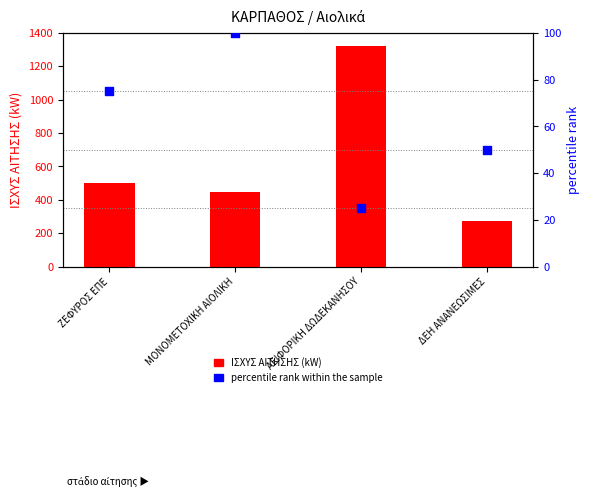

What is the total value across all series at ΑΕΙΦΟΡΙΚΗ ΔΩΔΕΚΑΝΗΣΟΥ?

1345